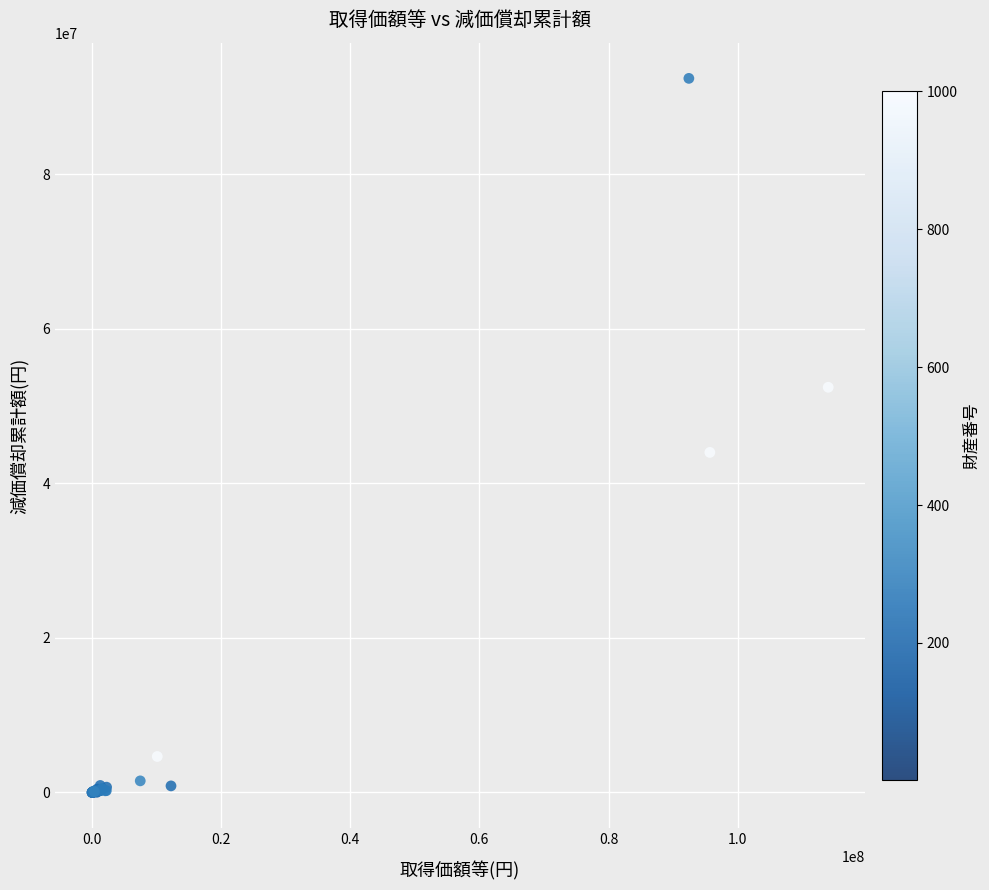

What Y value in the scatter plot is closest to 46215399?

44013168